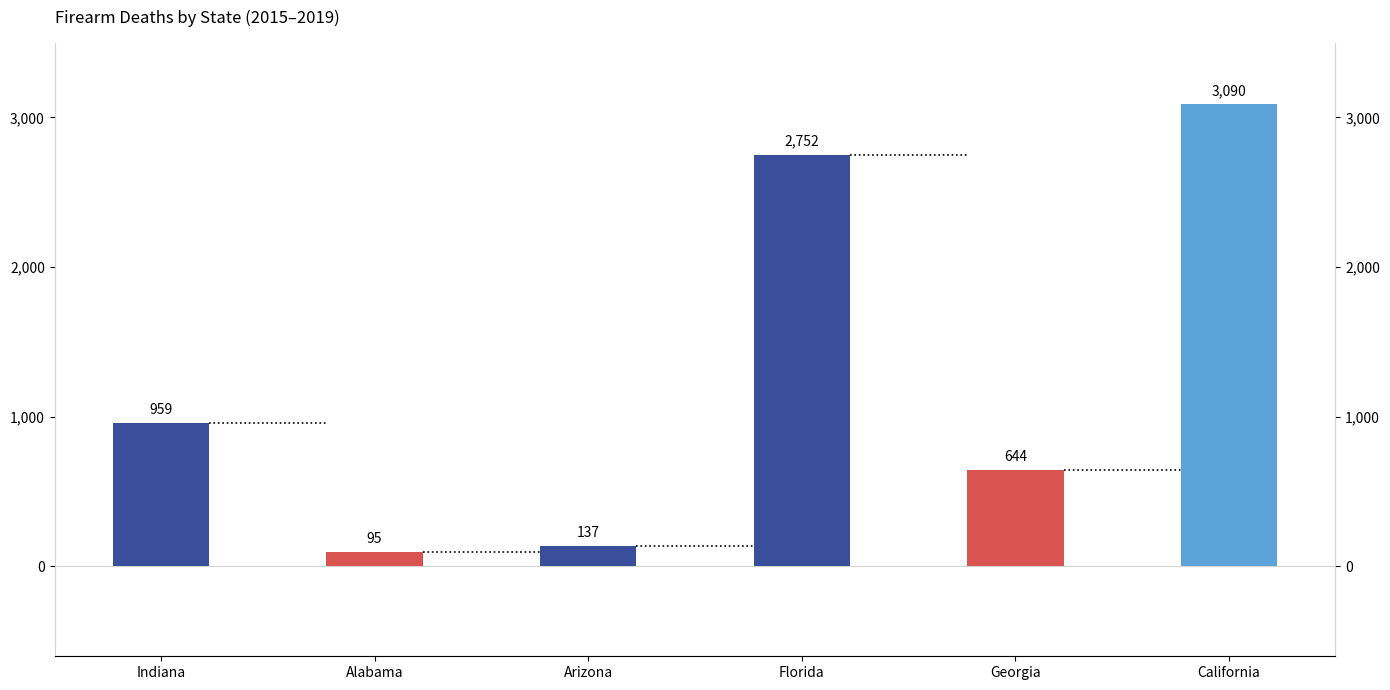

What is the ratio of the value at Indiana to the value at California?

0.3